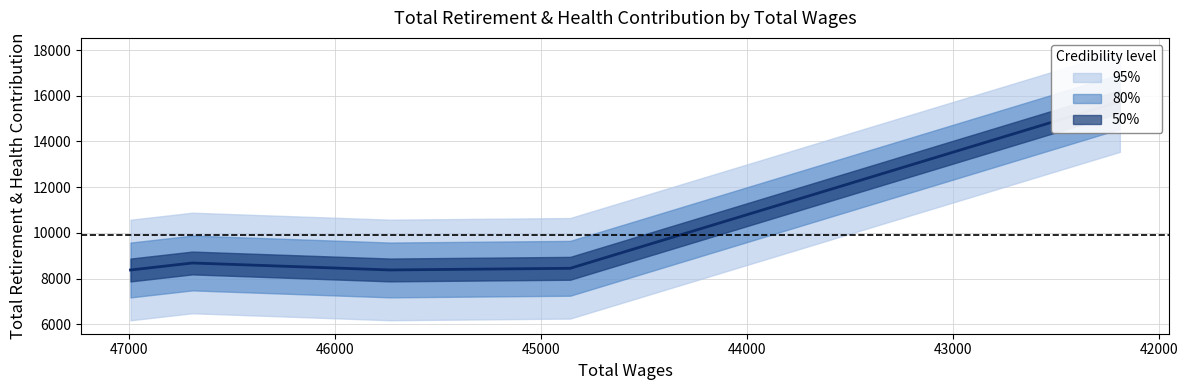

Between 46691 and 45733, which is larger?

46691